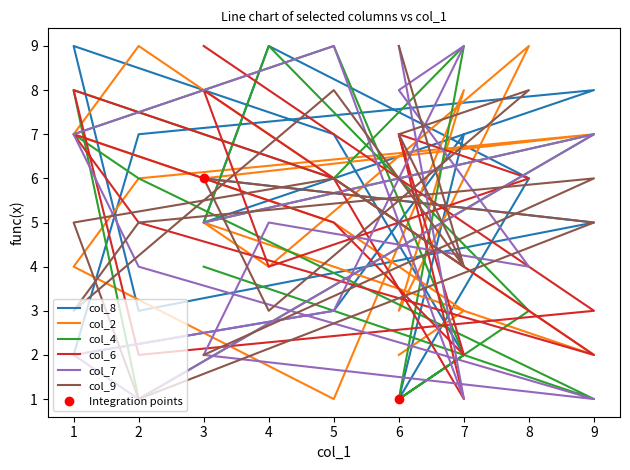

How many values in the col_6 series exceed 6?

6